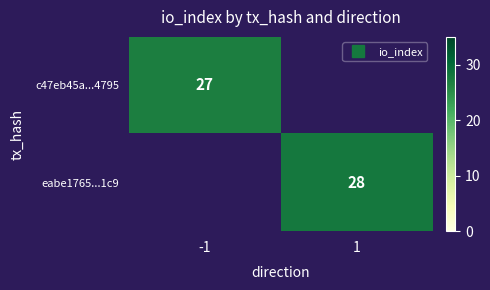

At which category does the chart reach its minimum across all series?

-1